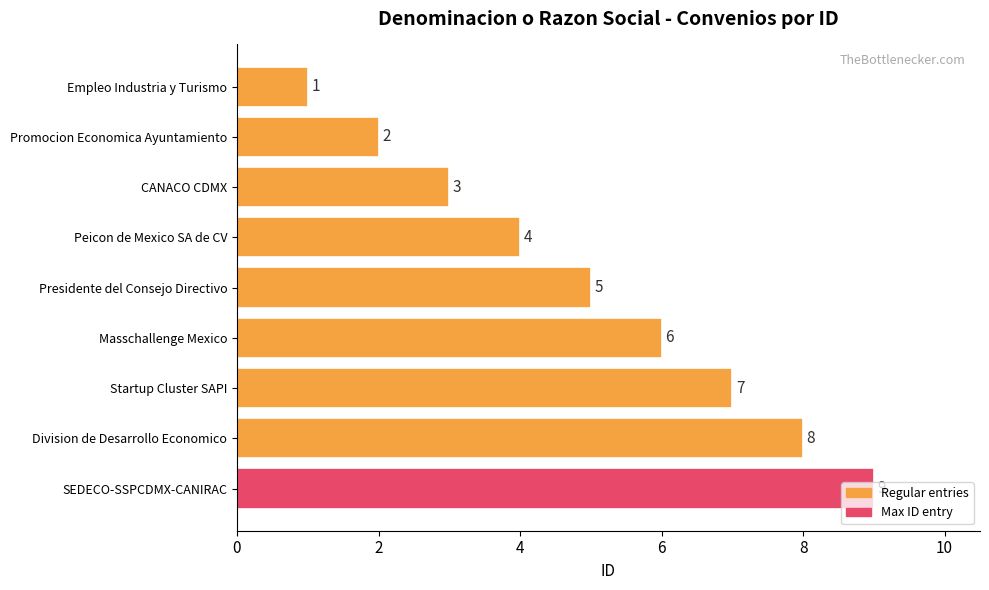

What is the average value?

5